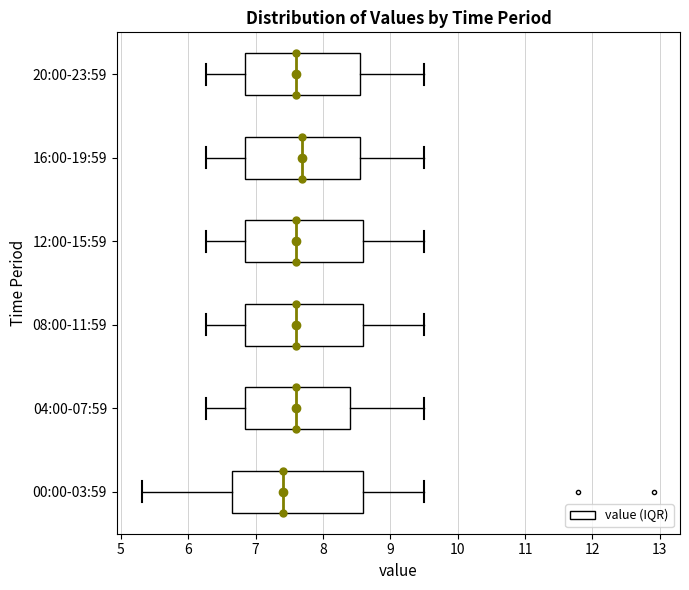

Comparing the boxes themselves (not the whiskers), which one is the widest?

00:00-03:59